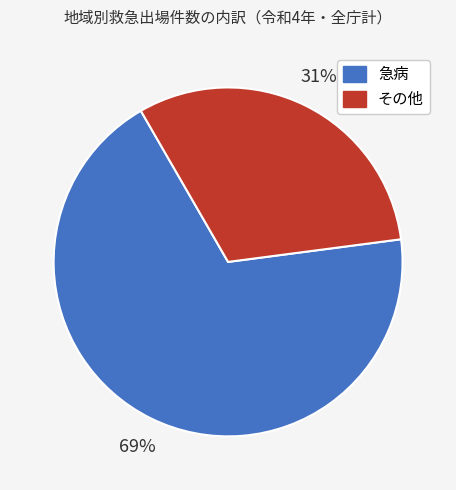

To the nearest percent, what is the average slice percentage?

50%